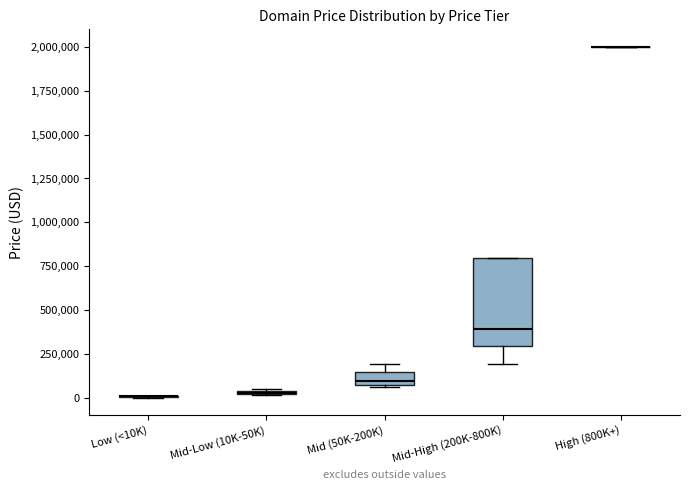

Which box is the tallest, from its lower edge to its upper edge?

Mid-High (200K-800K)